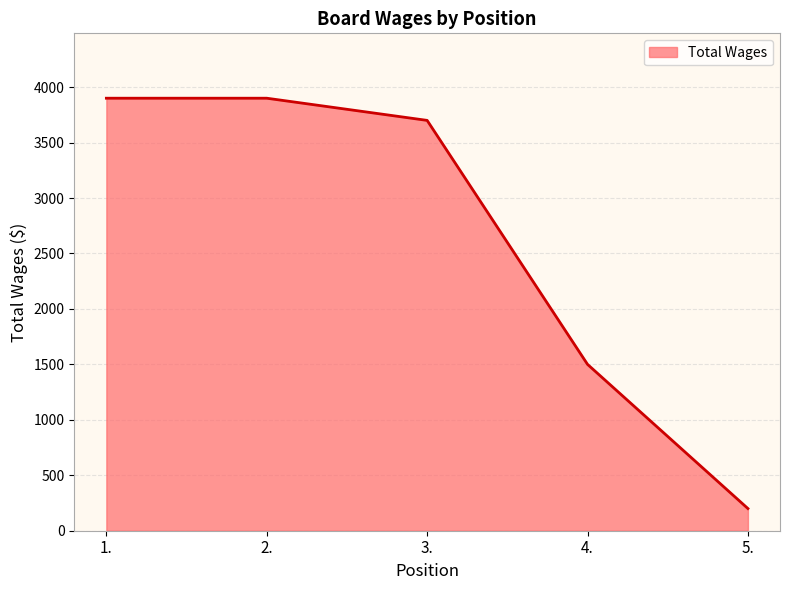

What is the greatest value displayed?

3900